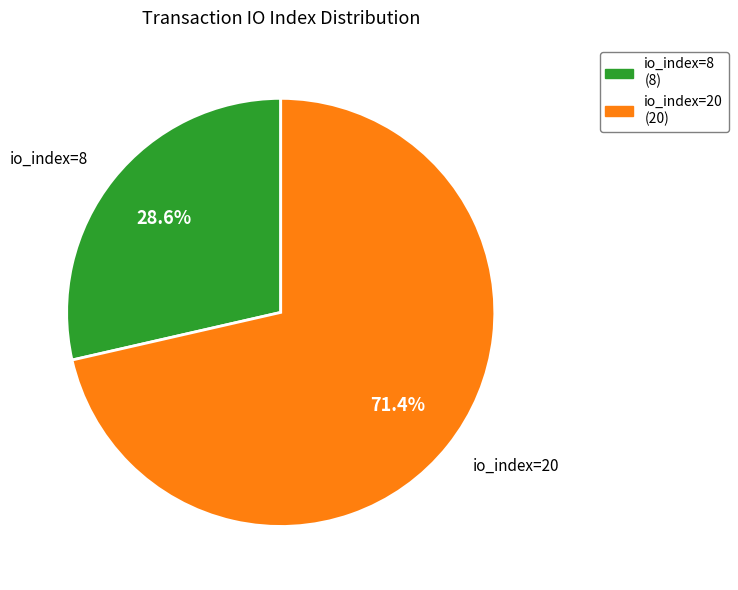

Which category has the biggest portion of the pie?

io_index=20 (20)